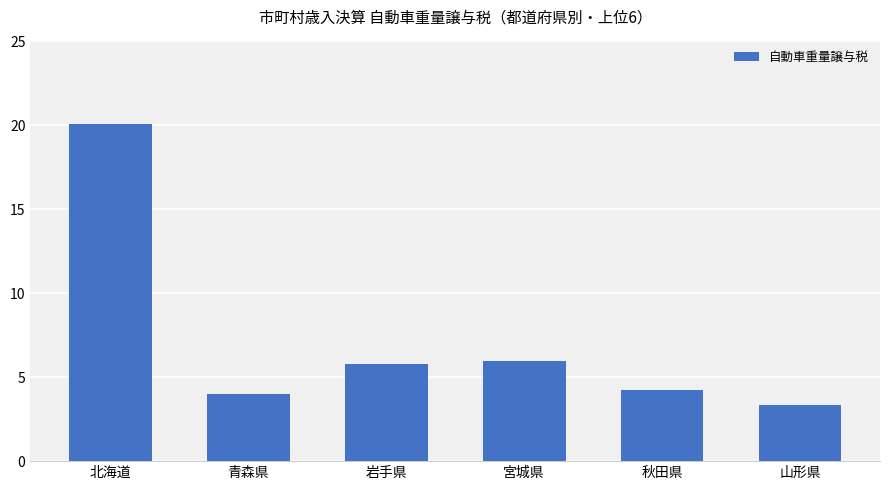

Where is the data nearest to the value 11?

宮城県